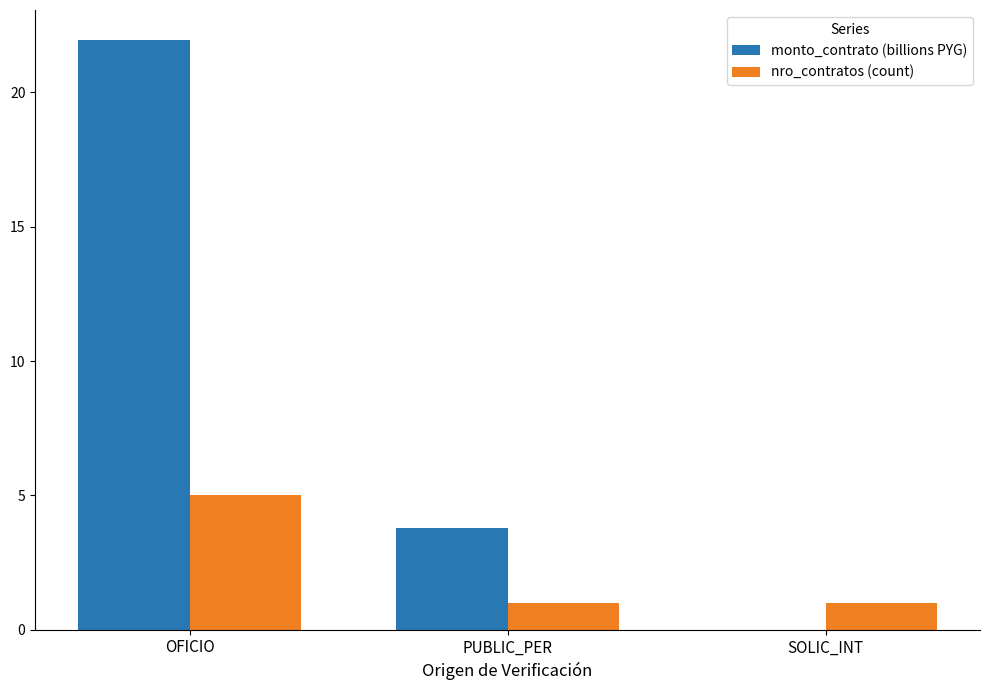

The monto_contrato (billions PYG) series shows 3.8 at PUBLIC_PER. True or false?

True